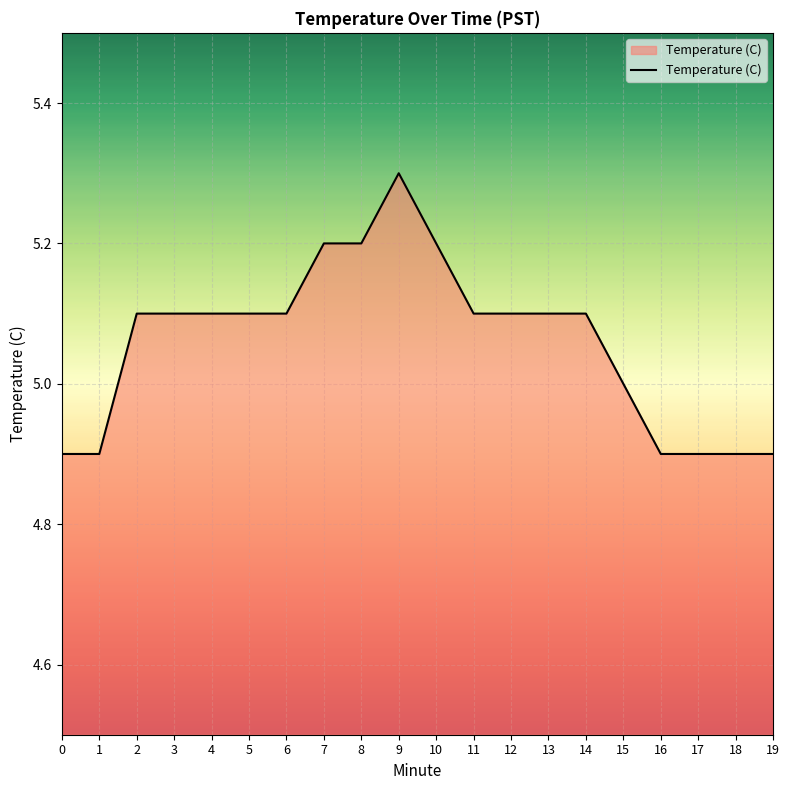

At which category does the chart reach its peak across all series?

9